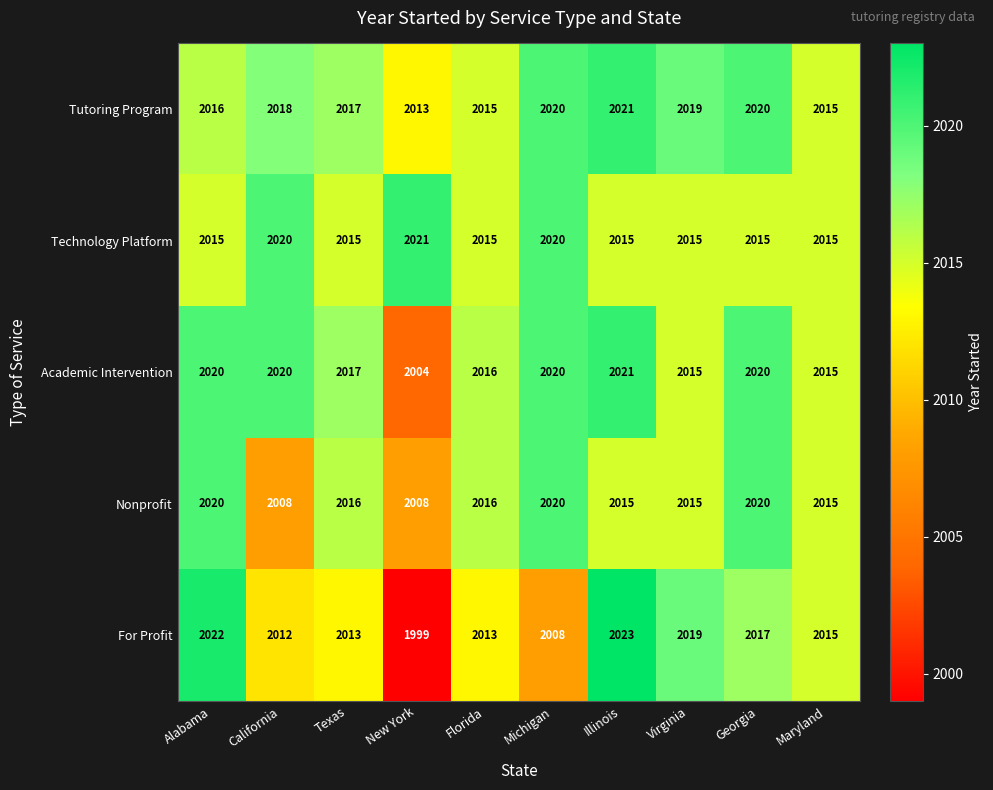

At which category is the sum across all series the highest?

Illinois